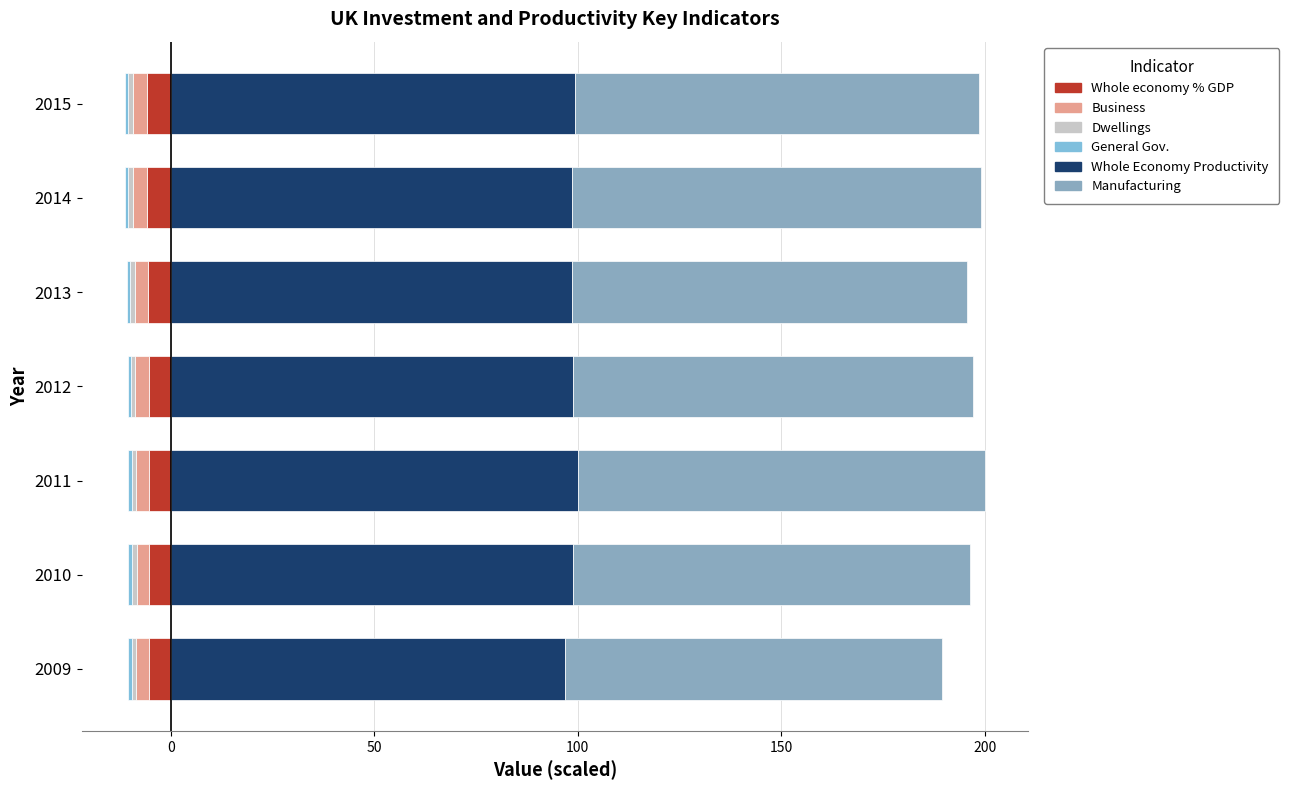

At −50, list the series in order from smallest to largest.

Whole economy % GDP, Business, General Gov., Dwellings, Manufacturing, Whole Economy Productivity